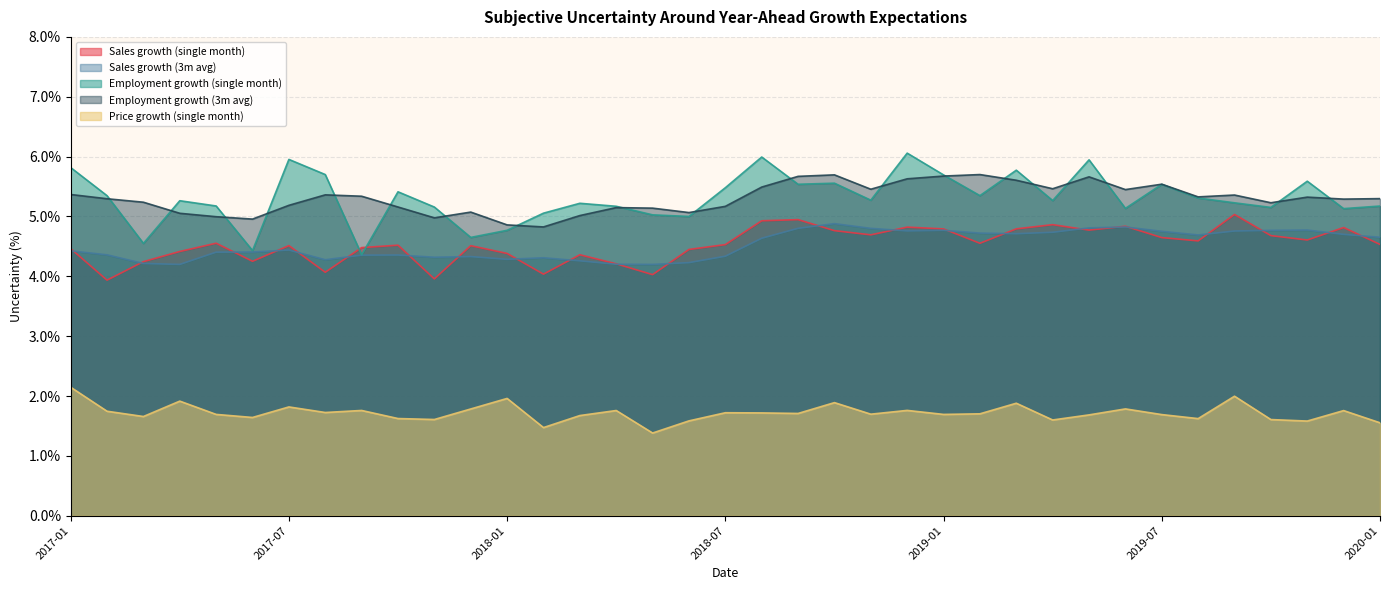

Which series has the largest total across all categories?

Employment growth (single month)